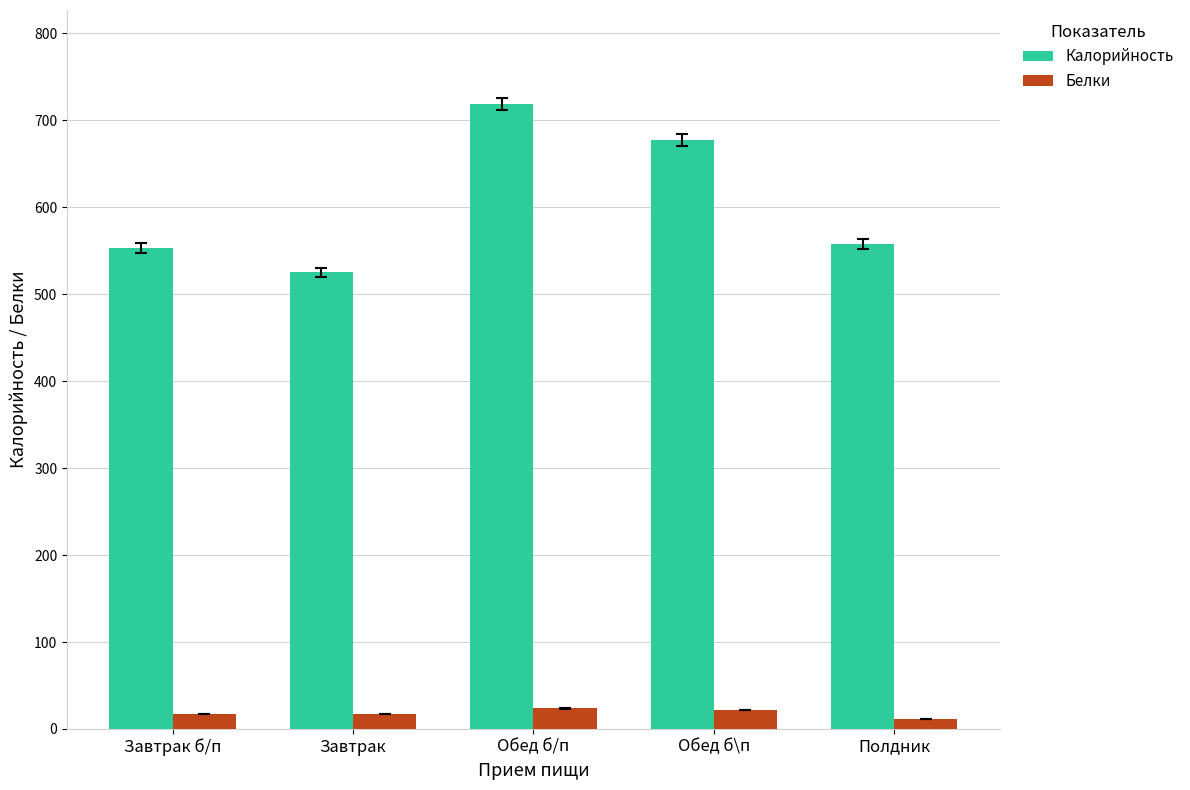

Which series changed the most between Завтрак and Обед б/п?

Калорийность